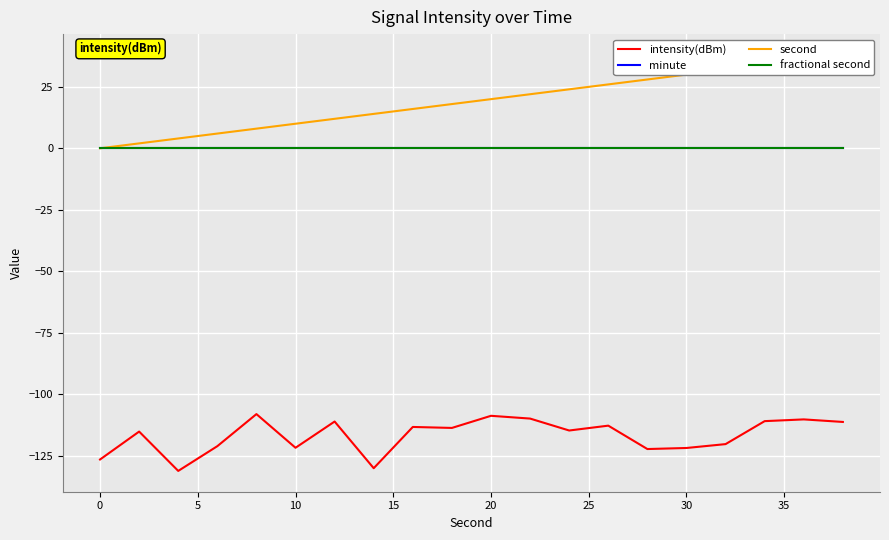

What is the average value of the intensity(dBm) series?

-116.8